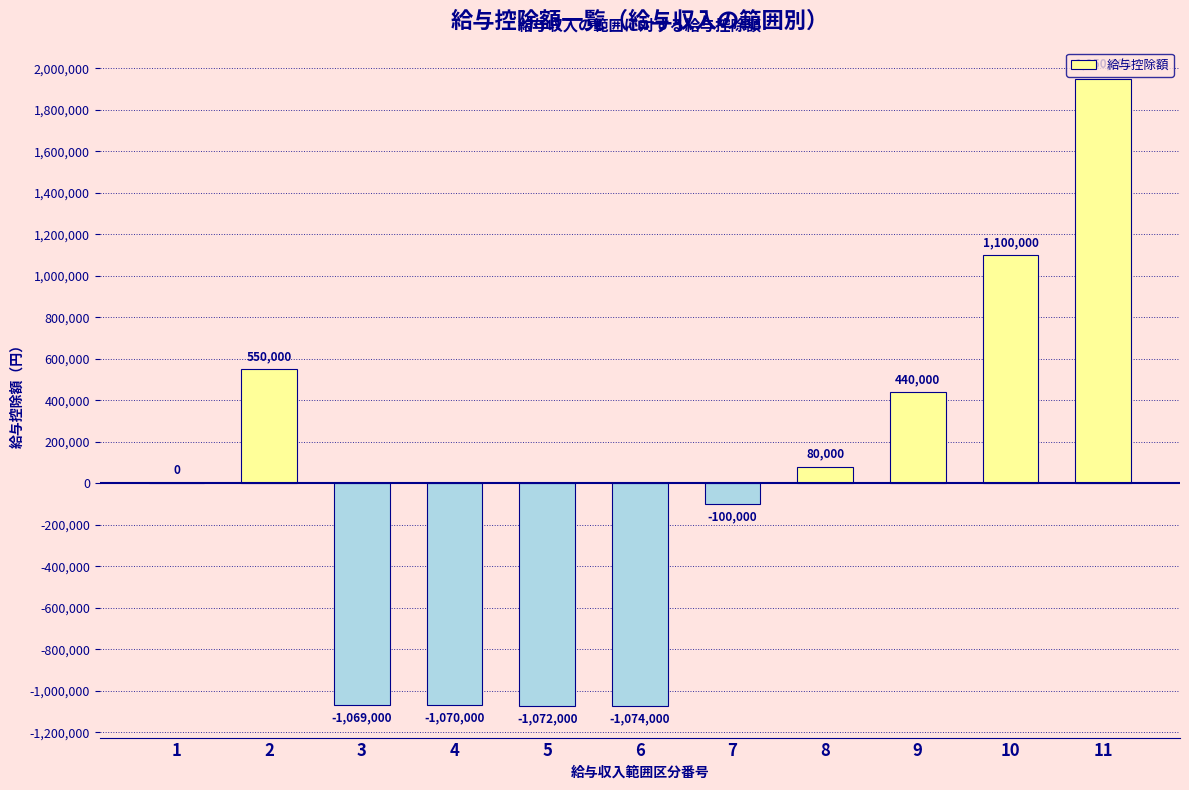

What is the approximate value at 5?

-1072000